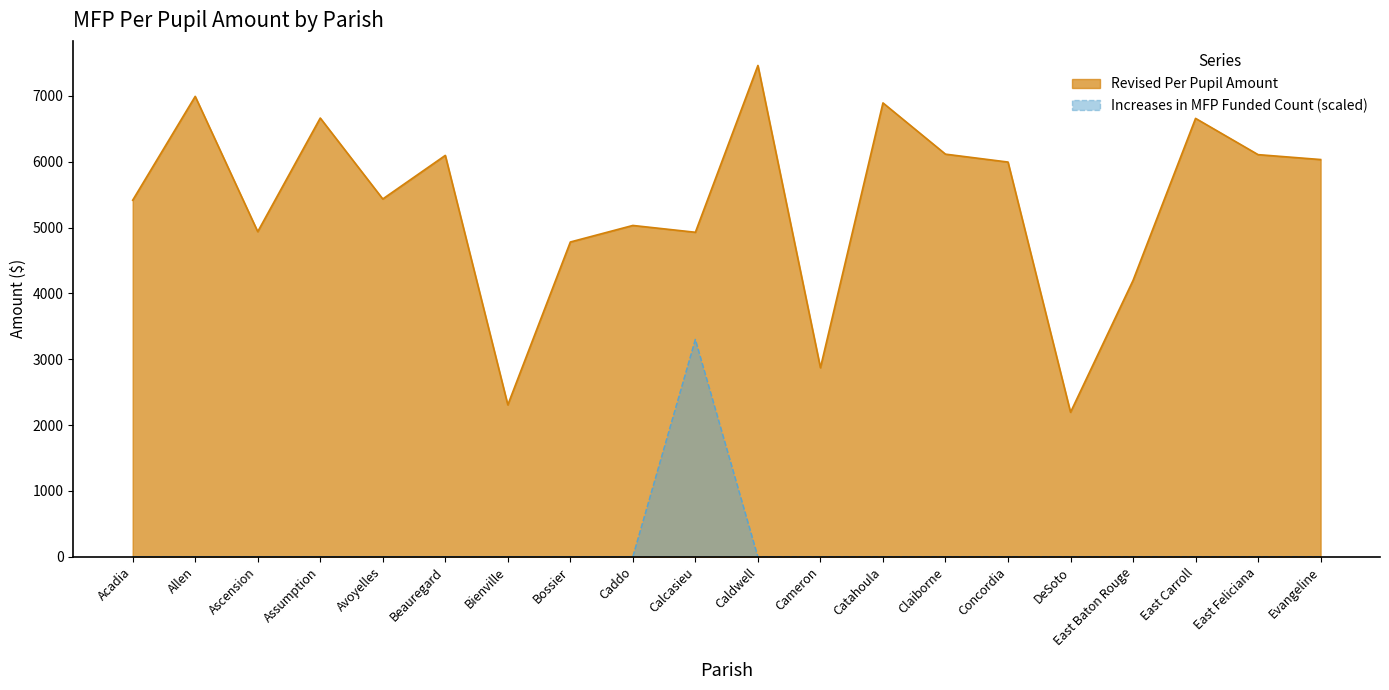

True or false: Revised Per Pupil Amount and Increases in MFP Funded Count cross at least once.

False